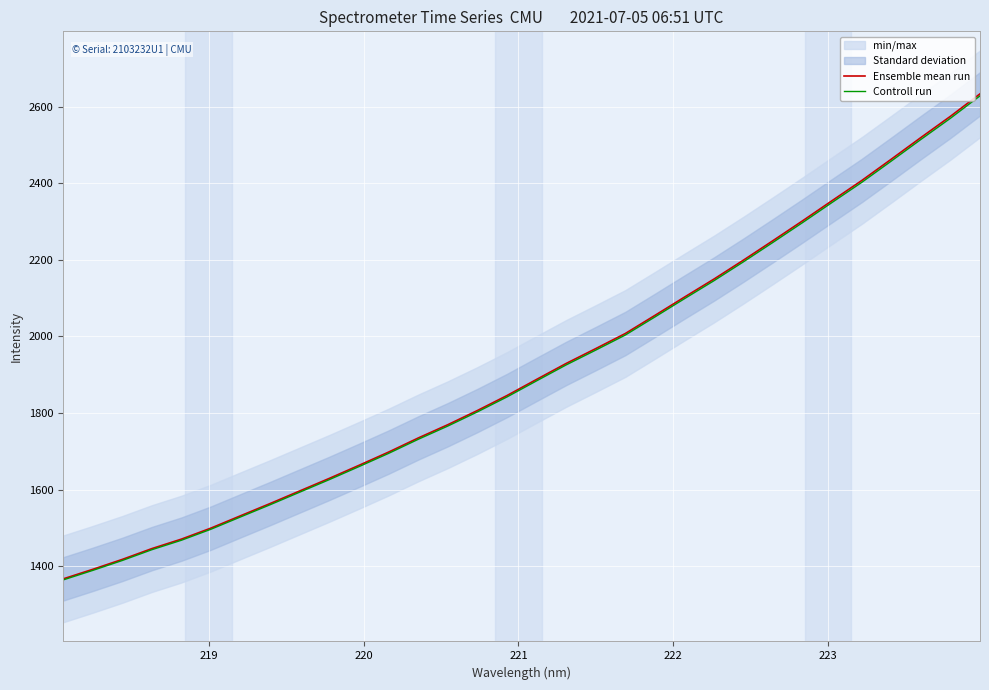

What is the difference between the maximum and second lowest values in the Controll run series?

1239.9